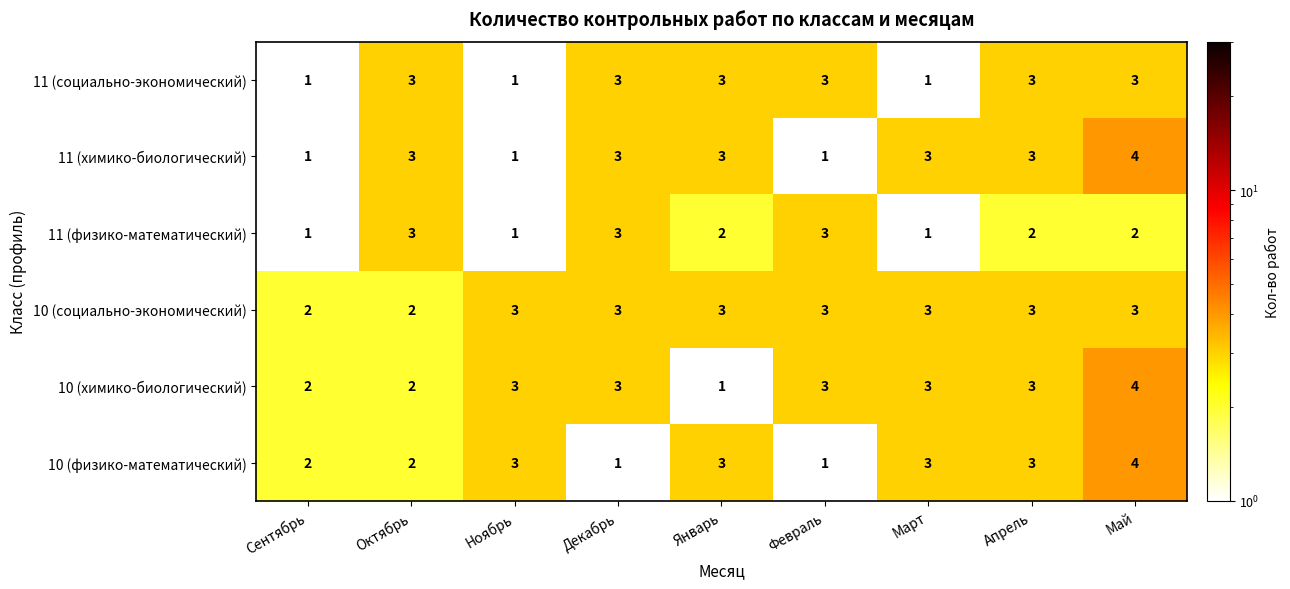

Is the value of 10 (химико-биологический) at Октябрь greater than the value of 11 (химико-биологический) at Декабрь?

No